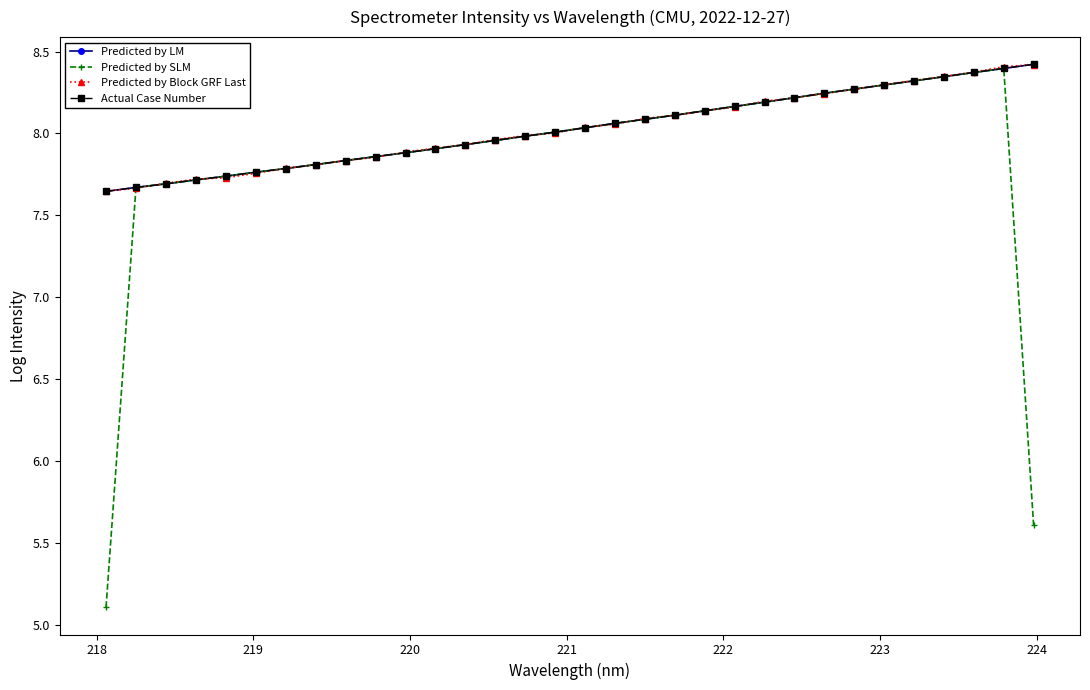

List the series in order of their peak value, lowest first.

Predicted by SLM, Predicted by Block GRF Last, Predicted by LM, Actual Case Number